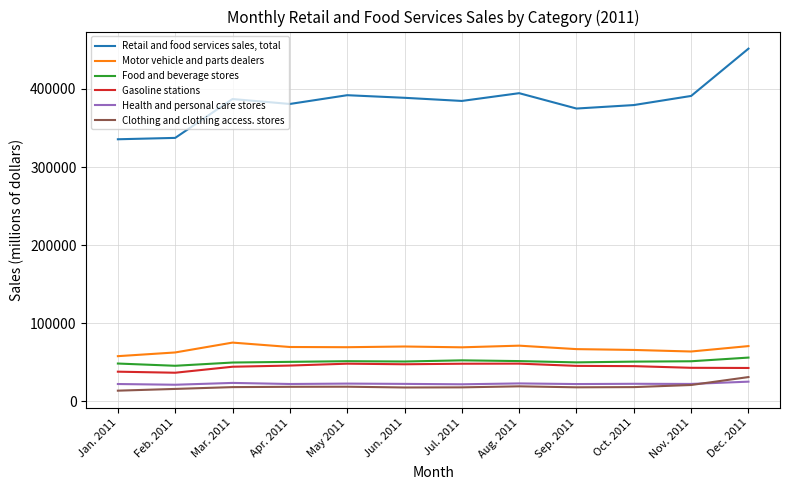

The Food and beverage stores series shows 14605 at Oct. 2011. True or false?

False